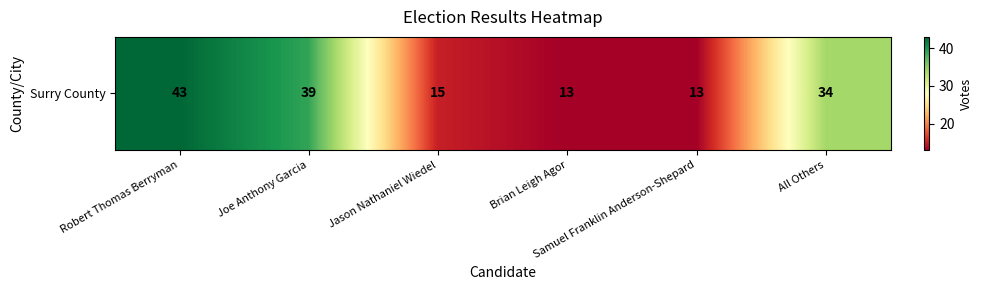

Read the value at Robert Thomas Berryman.

43